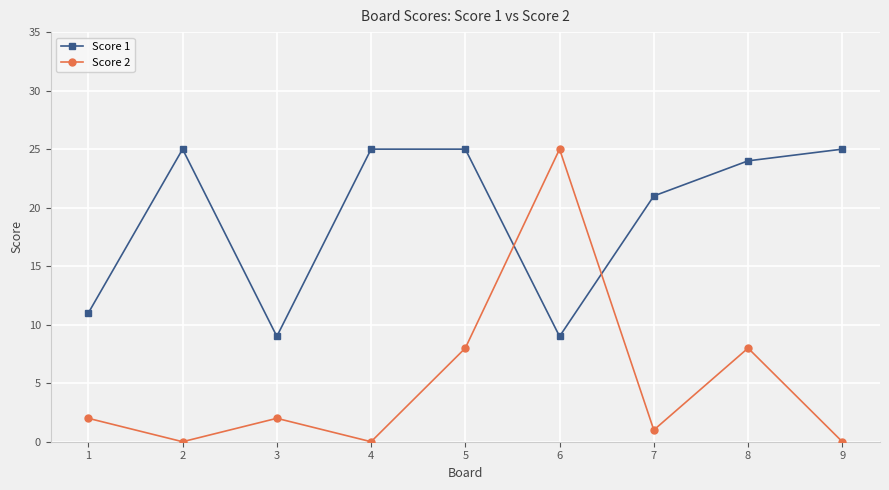

In Score 2, how many points are lower than both neighbors (excluding endpoints)?

3